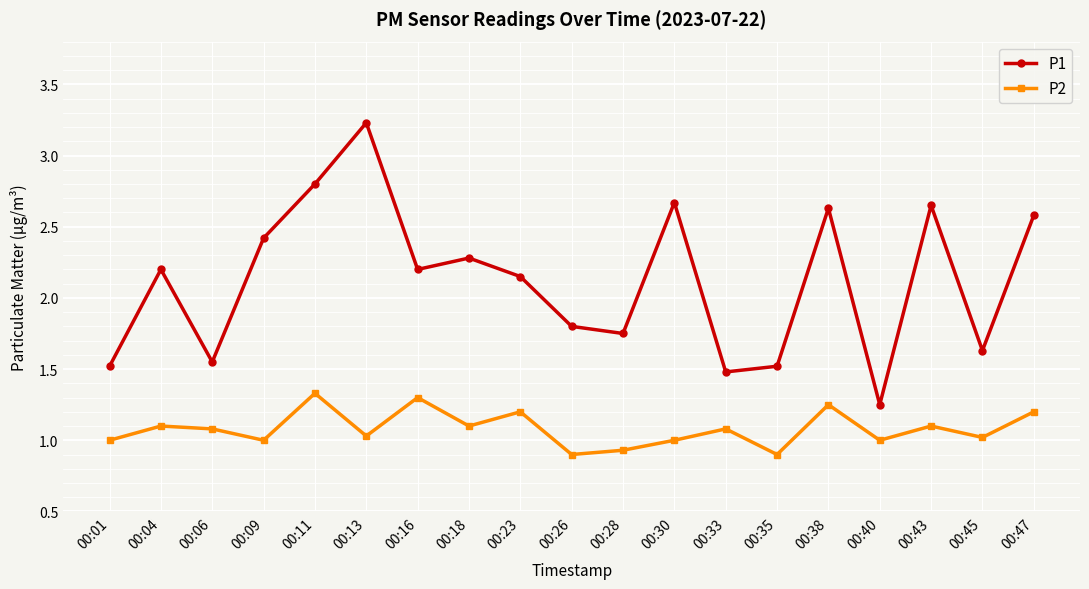

True or false: P1 has a value of 1.6 at 00:06.

True